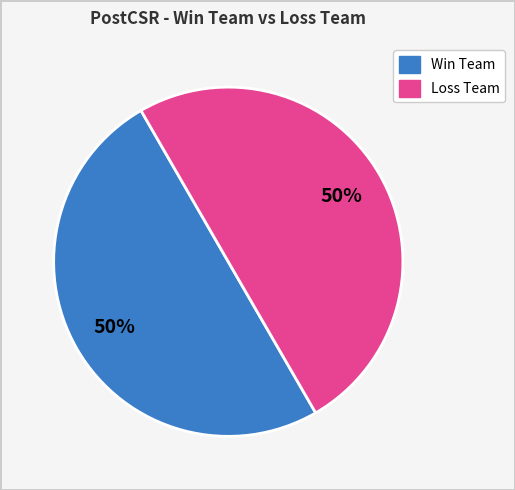

To the nearest percent, what is the average slice percentage?

50%